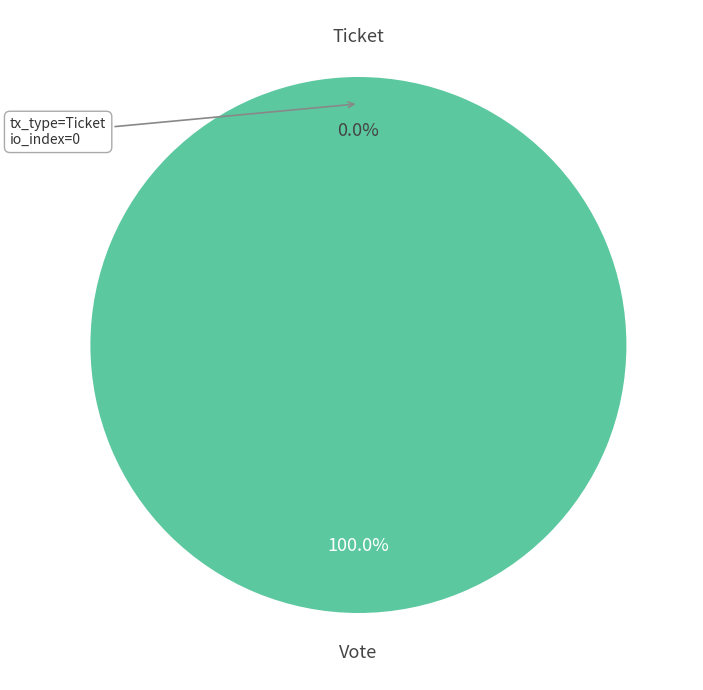

To the nearest percent, what portion does Vote represent?

100%